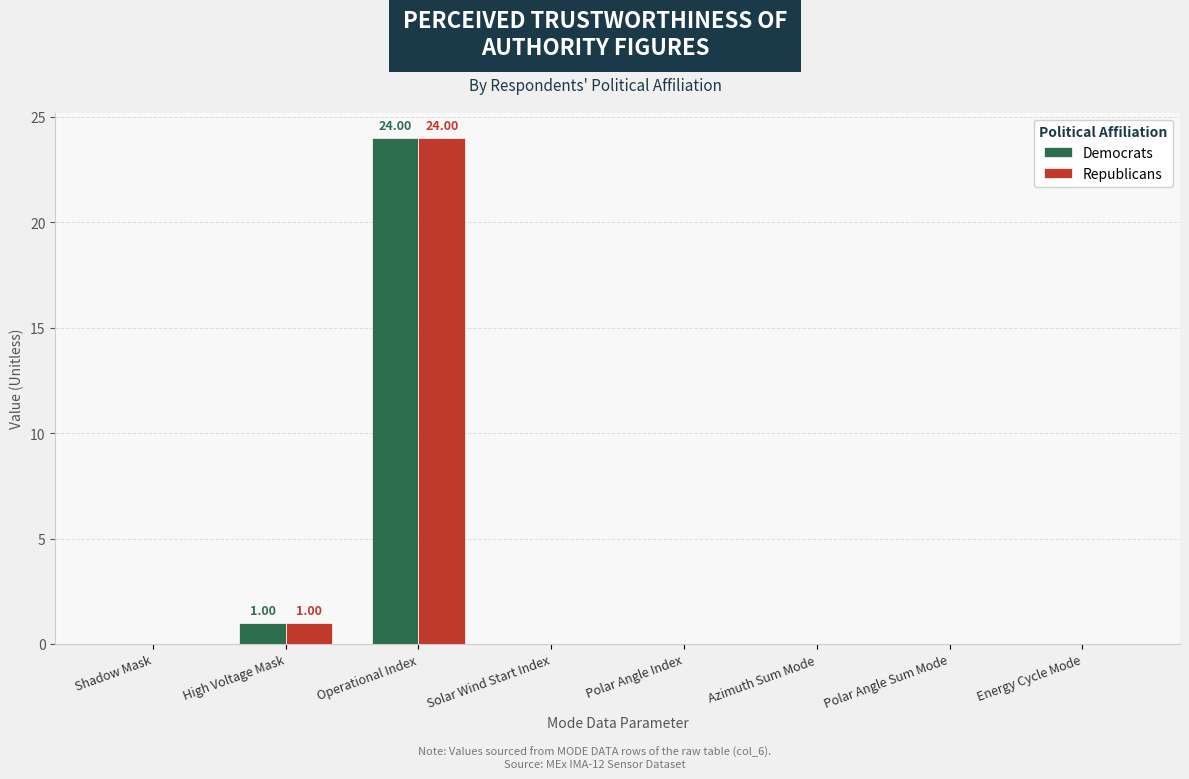

What is the sum of the Republicans values at Azimuth Sum Mode and Operational Index?

24